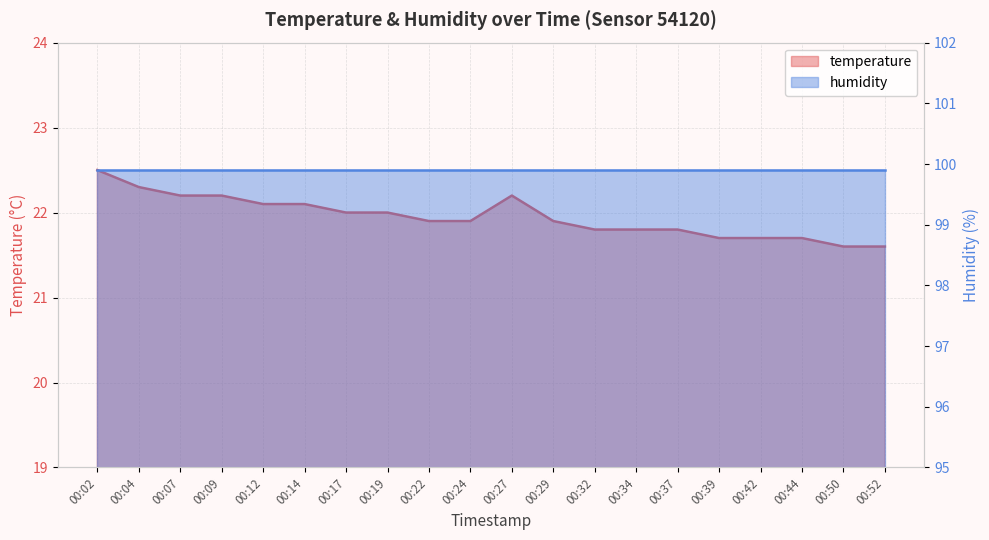

The value at 00:19 is 12.8. True or false?

False